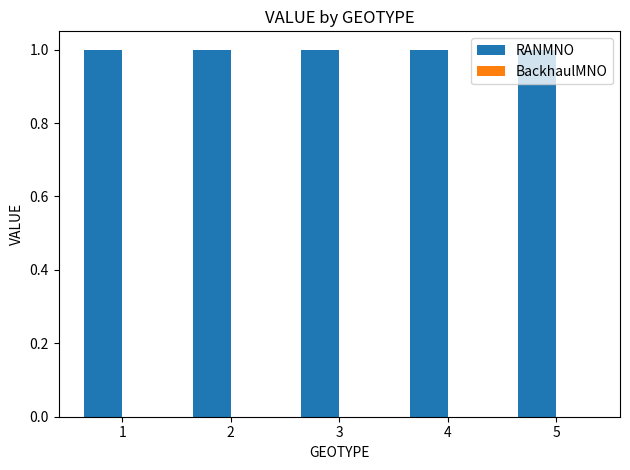

What are all the series names shown in the legend?

RANMNO, BackhaulMNO